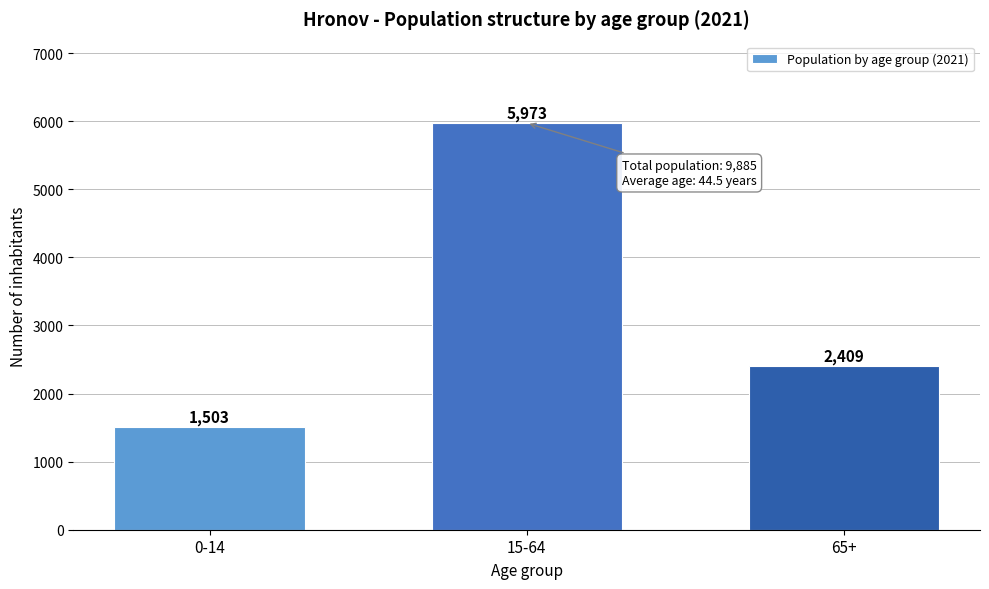

Reading right to left, transcribe all the data shown in this chart.

2409	5973	1503